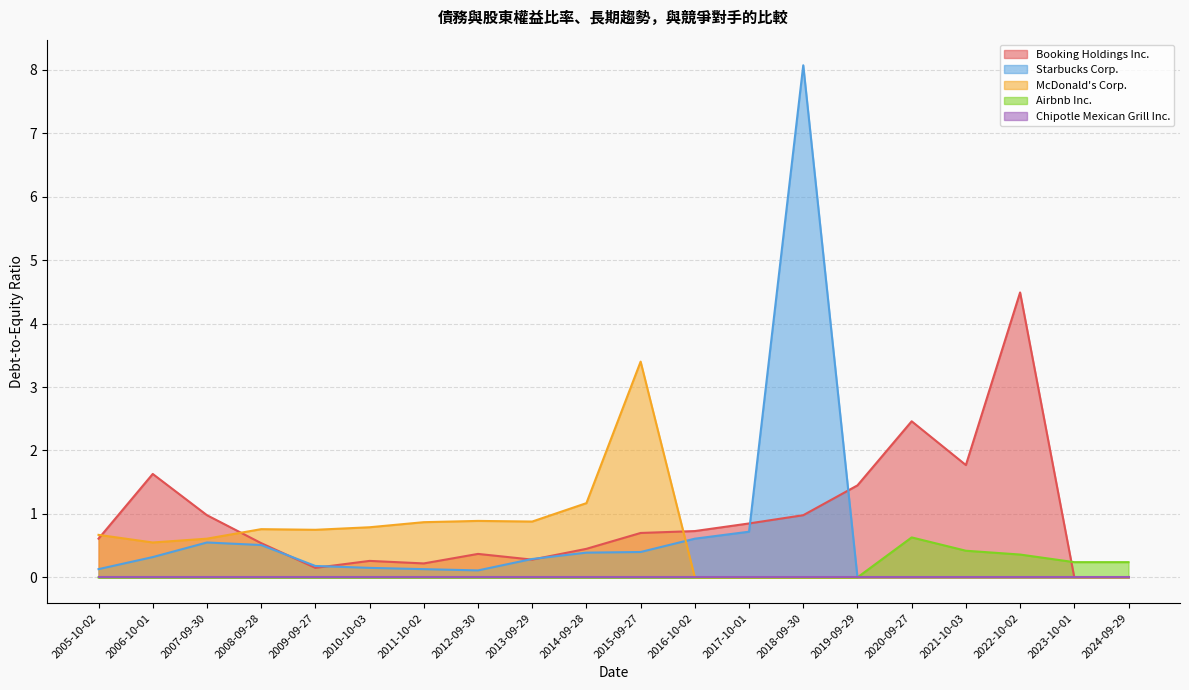

What is the average value of the McDonald's Corp. series?

0.6